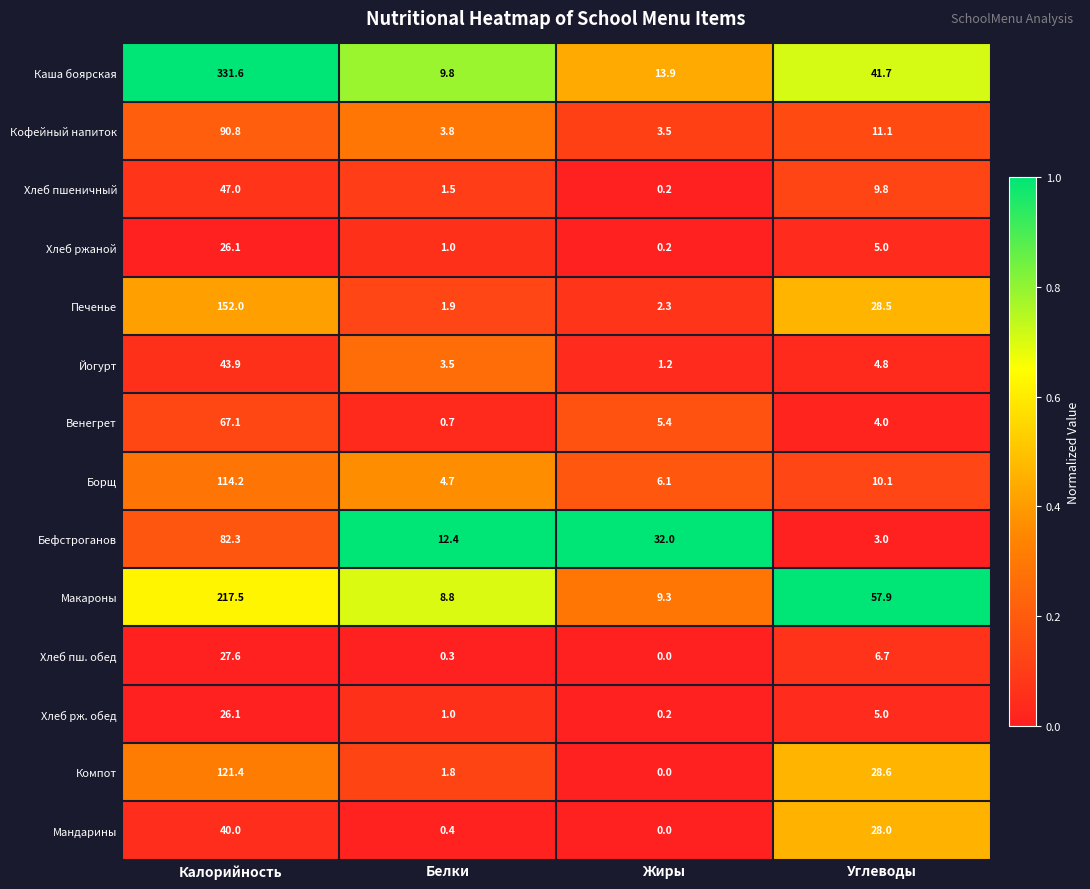

The Хлеб пш. обед series shows 0.0 at Жиры. True or false?

True